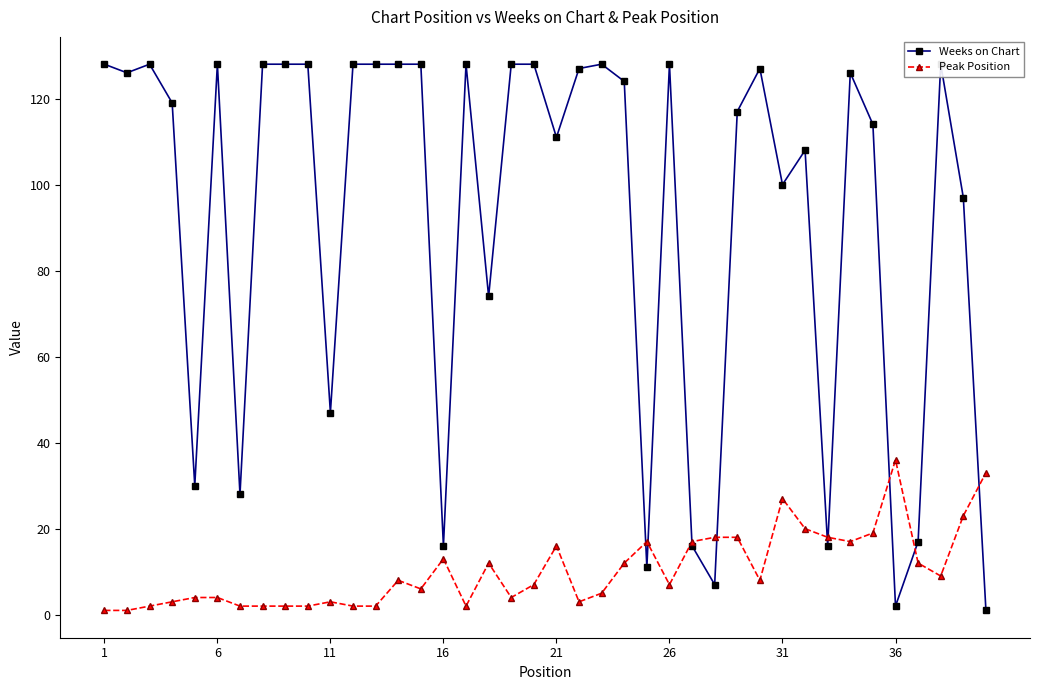

The value of Weeks on Chart at 31 is 52. True or false?

False